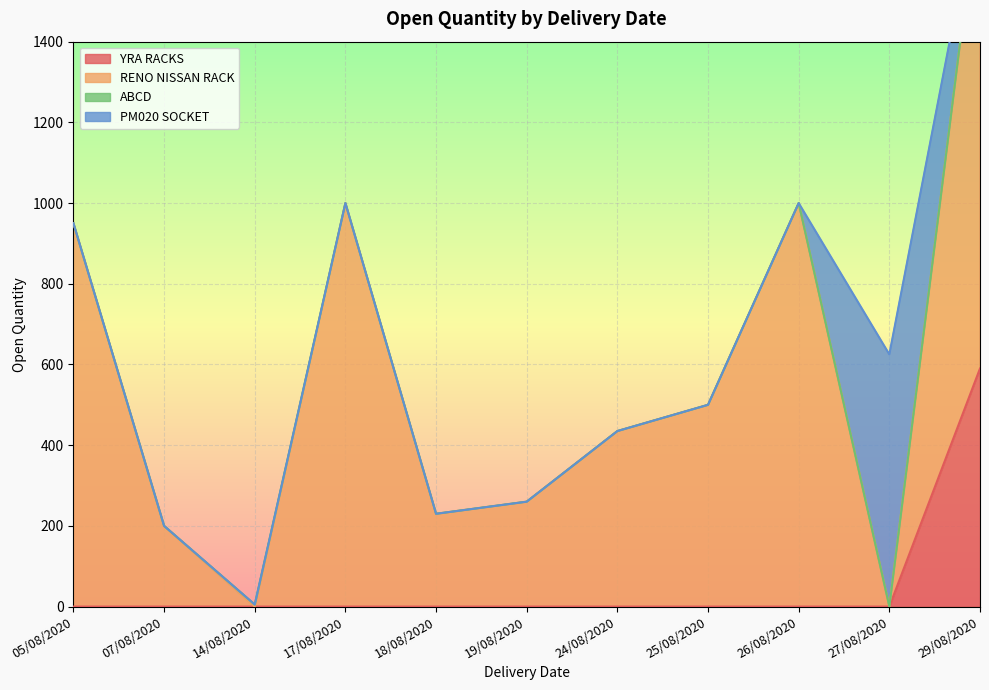

True or false: the data shows 500 at 25/08/2020.

True